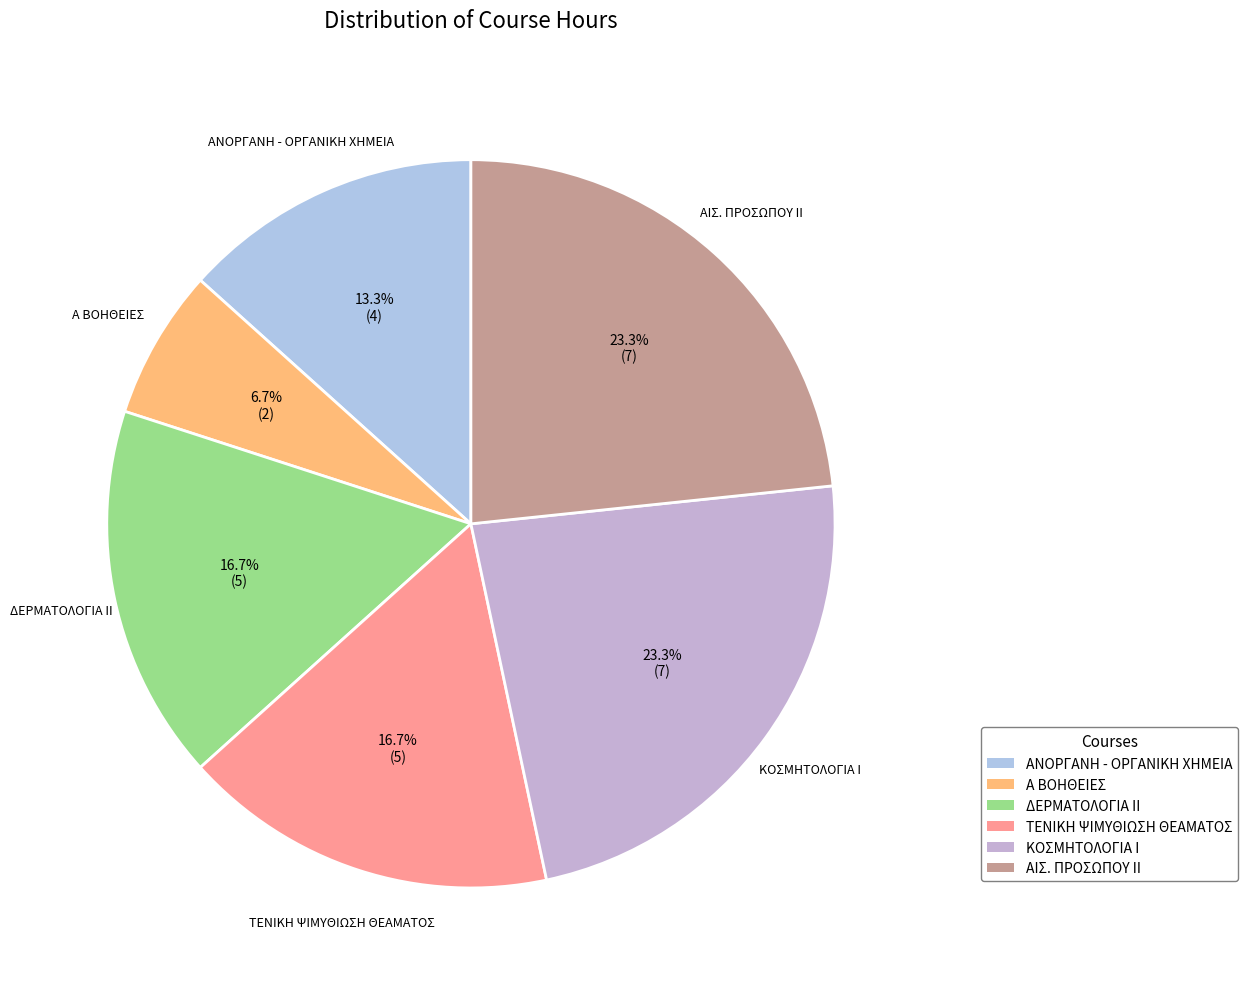

What is the ratio of the value at ΑΝΟΡΓΑΝΗ - ΟΡΓΑΝΙΚΗ ΧΗΜΕΙΑ to the value at ΚΟΣΜΗΤΟΛΟΓΙΑ Ι?

0.6